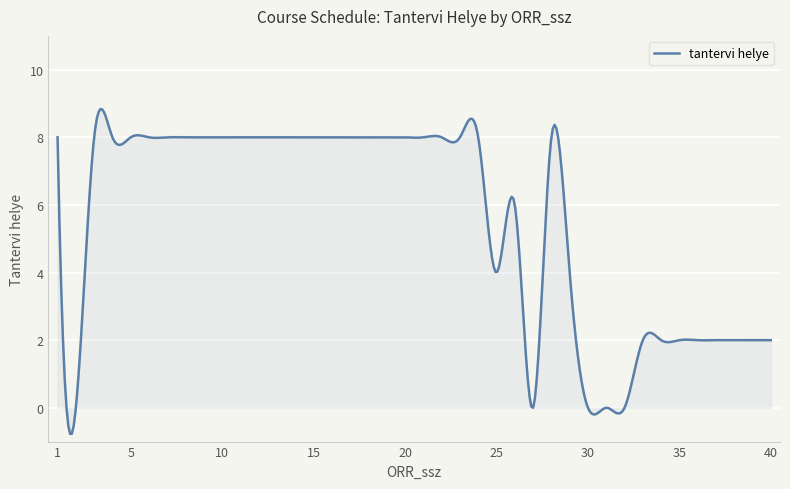

What is the greatest value displayed?

8.8